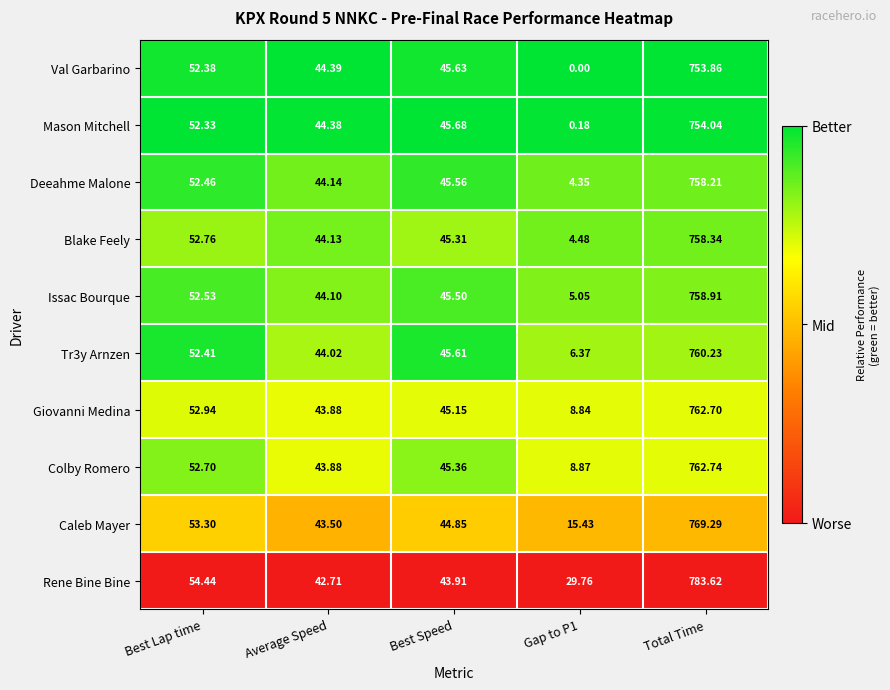

At which label is Deeahme Malone closest to 381?

Best Lap time